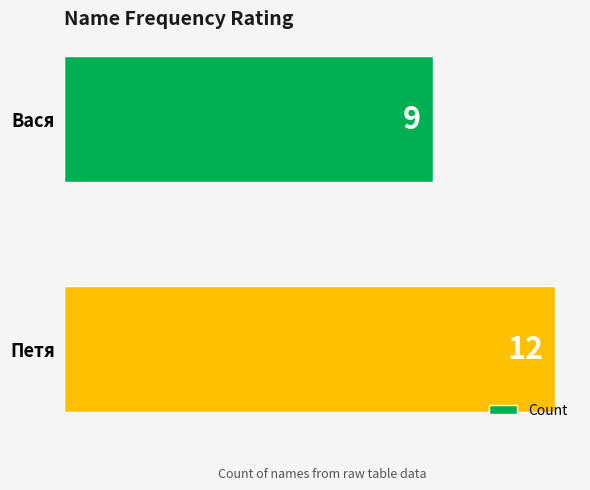

What is the ratio of the value at Петя to the value at Вася?

1.3